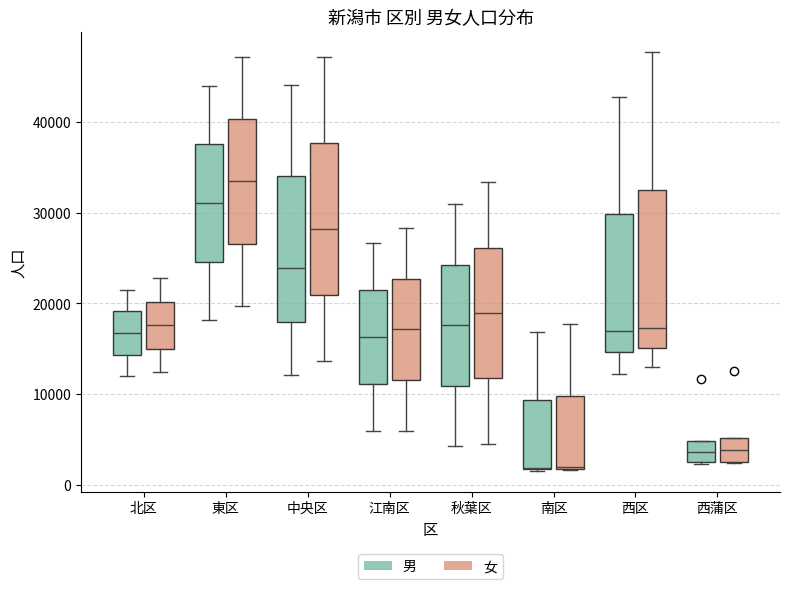

Reading left to right, transcribe this box plot: for each box, give where its median line is, the range the box spans, and where its two whiskers end, as read against the y-axis. The values are not printed on the chart, so give them approximately, as read against the axis.

北区 (男): median 17000, box 14000 to 19000, whiskers 12000 to 21000
北区 (女): median 18000, box 15000 to 20000, whiskers 12000 to 23000
東区 (男): median 31000, box 25000 to 38000, whiskers 18000 to 44000
東区 (女): median 33000, box 27000 to 40000, whiskers 20000 to 47000
中央区 (男): median 24000, box 18000 to 34000, whiskers 12000 to 44000
中央区 (女): median 28000, box 21000 to 38000, whiskers 14000 to 47000
江南区 (男): median 16000, box 11000 to 21000, whiskers 6000 to 27000
江南区 (女): median 17000, box 12000 to 23000, whiskers 6000 to 28000
秋葉区 (男): median 18000, box 11000 to 24000, whiskers 4000 to 31000
秋葉区 (女): median 19000, box 12000 to 26000, whiskers 5000 to 33000
南区 (男): median 2000 (drawn on the box's lower edge), box 2000 to 9000, whiskers 2000 to 17000
南区 (女): median 2000 (drawn on the box's lower edge), box 2000 to 10000, whiskers 2000 to 18000
西区 (男): median 17000, box 15000 to 30000, whiskers 12000 to 43000
西区 (女): median 17000, box 15000 to 32000, whiskers 13000 to 48000
西蒲区 (男): median 4000, box 3000 to 5000, whiskers 2000 to 5000
西蒲区 (女): median 4000, box 3000 to 5000, whiskers 2000 to 5000